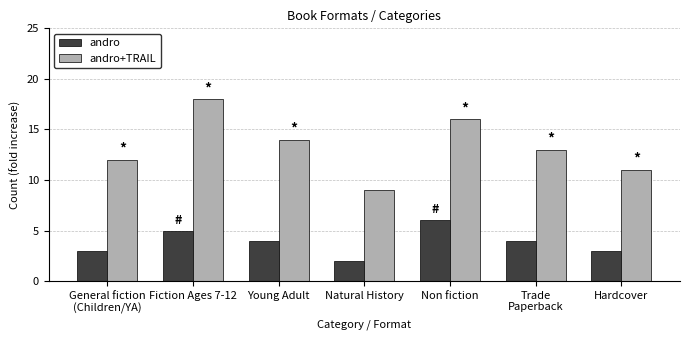

True or false: andro has a value of 4 at Young Adult.

True